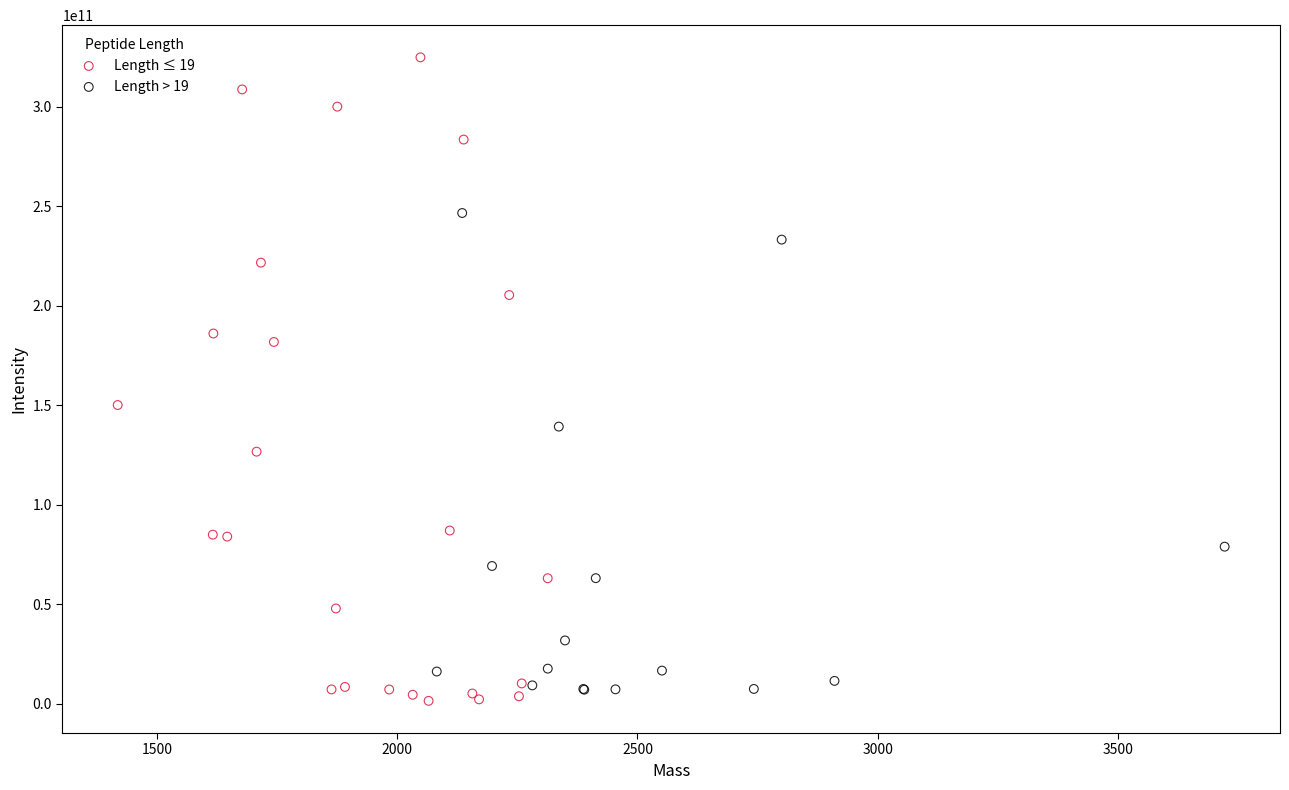

Which series contains the highest Y value?

Length ≤ 19